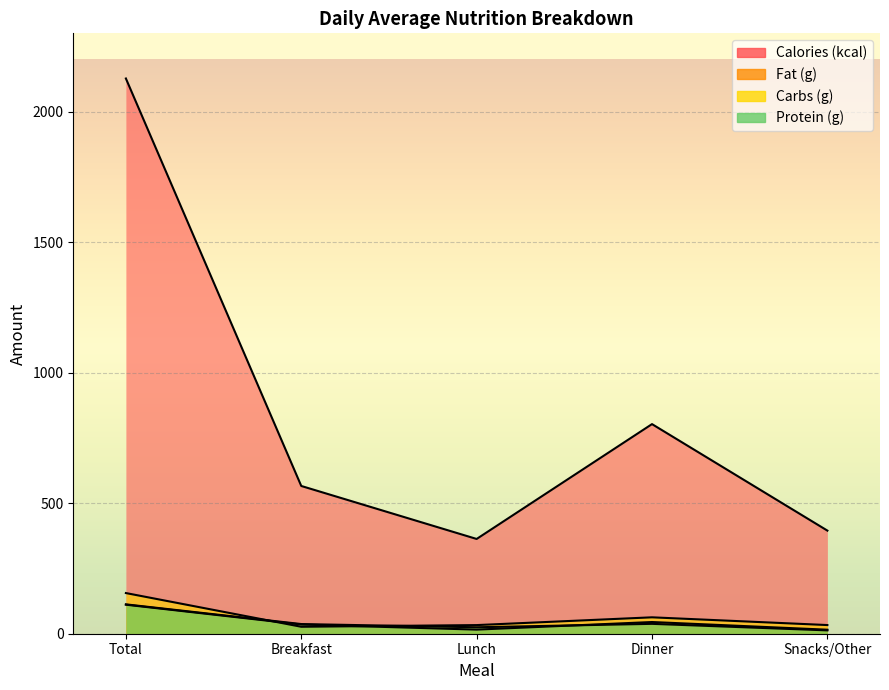

Reading left to right, list all the values displayed in this chart.

Calories (kcal): Total=2127.0	Breakfast=566.0	Lunch=363.0	Dinner=803.0	Snacks/Other=395.0
Fat (g): Total=111.2	Breakfast=35.3	Lunch=15.8	Dinner=44.8	Snacks/Other=15.4
Carbs (g): Total=155.8	Breakfast=26.7	Lunch=33.1	Dinner=62.8	Snacks/Other=33.2
Protein (g): Total=112.5	Breakfast=37.0	Lunch=24.8	Dinner=37.9	Snacks/Other=12.8